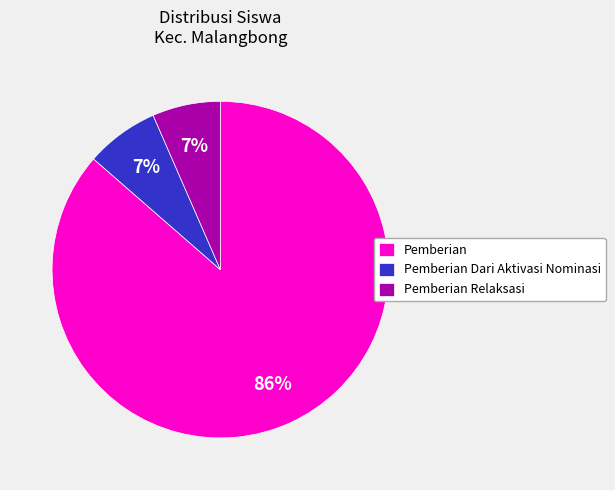

To the nearest percent, what portion does Pemberian represent?

86%